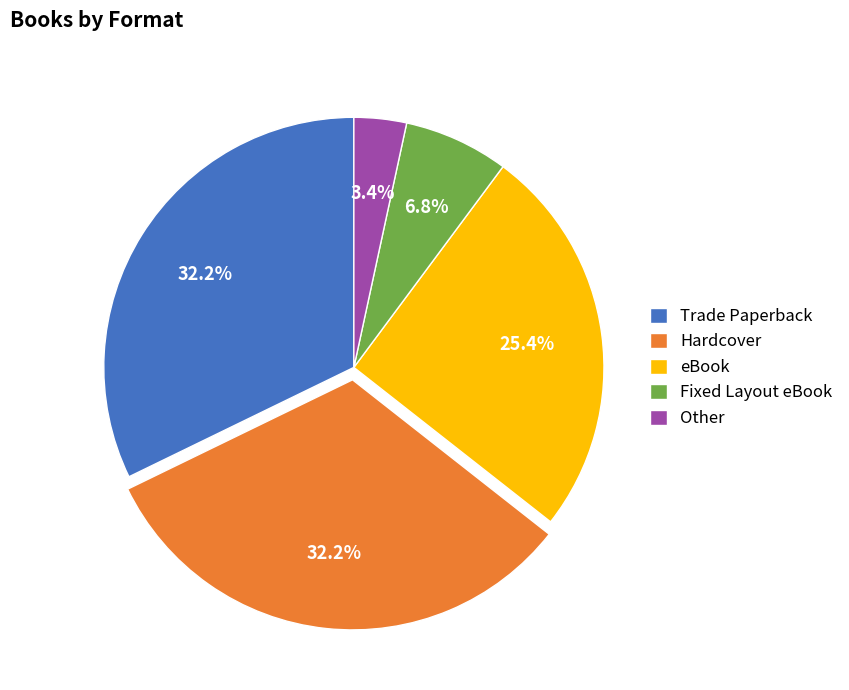

To the nearest percent, what portion does Fixed Layout eBook represent?

7%